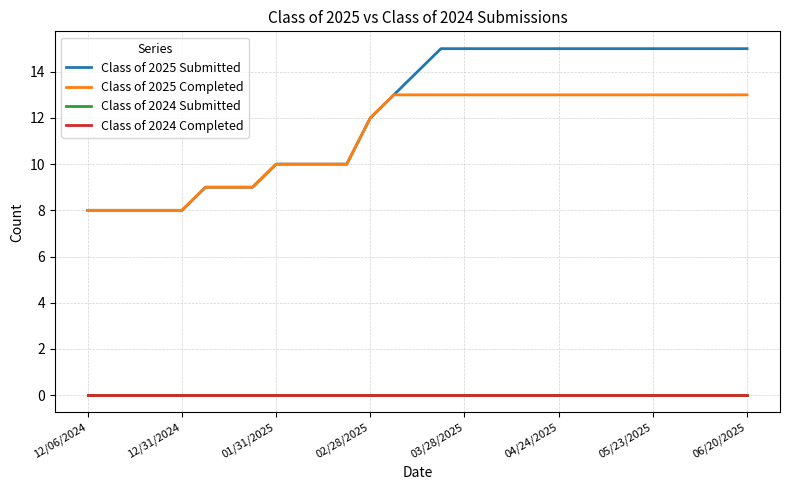

Does the chart have visible grid lines?

Yes